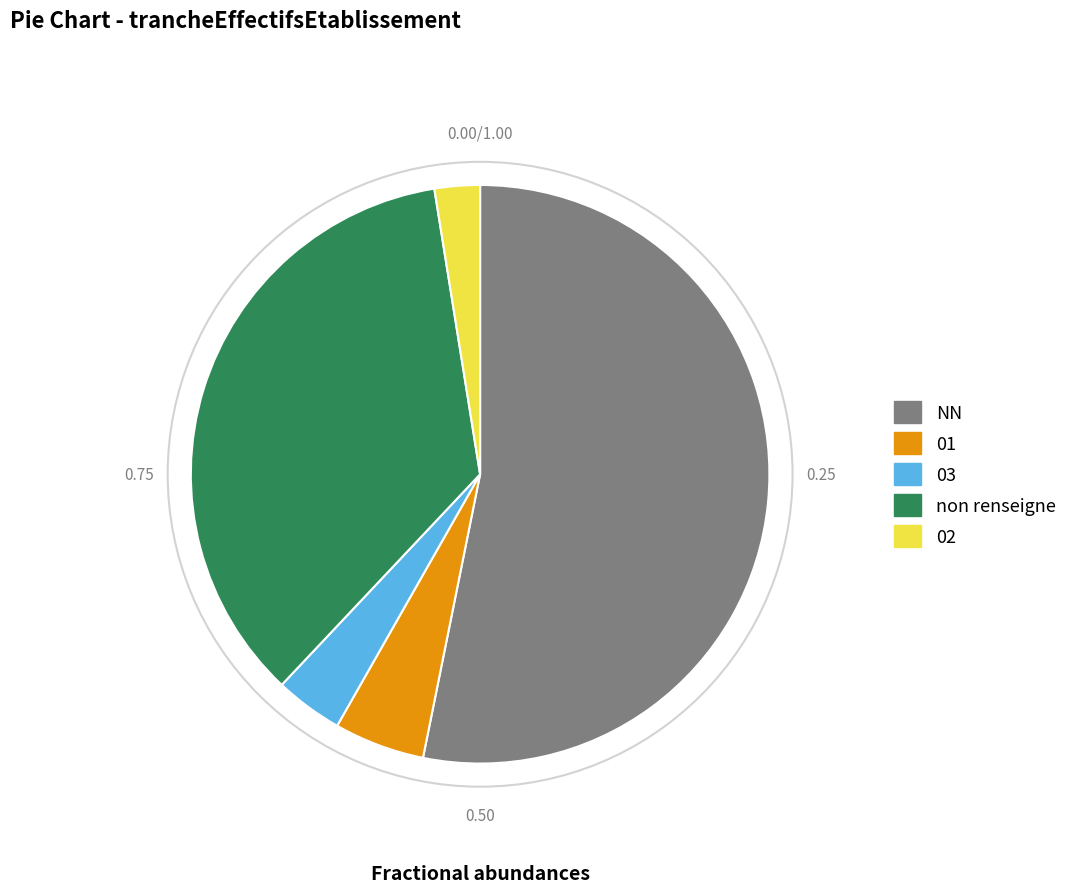

Is there a majority slice in this chart?

Yes